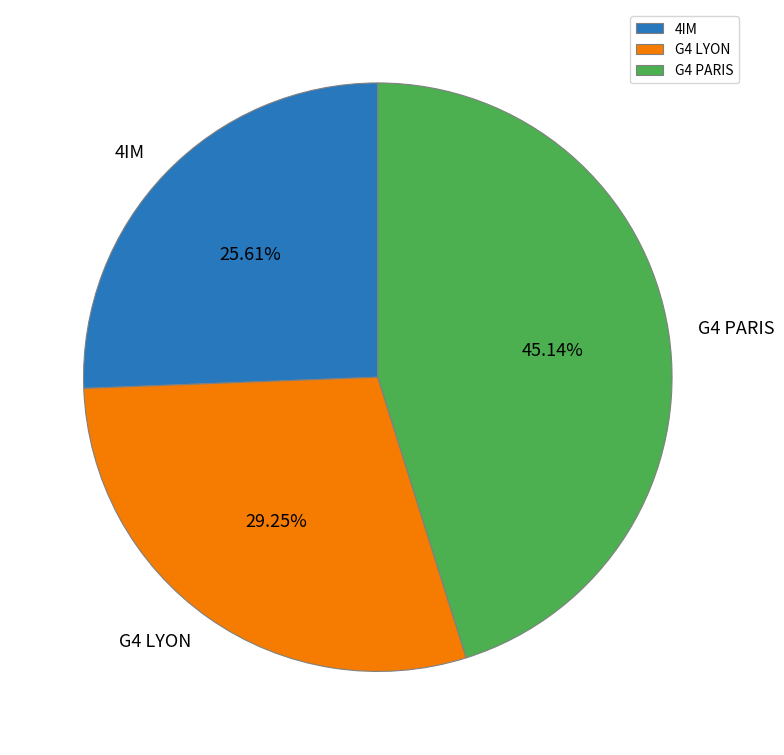

Which has a higher value, 4IM or G4 PARIS?

G4 PARIS